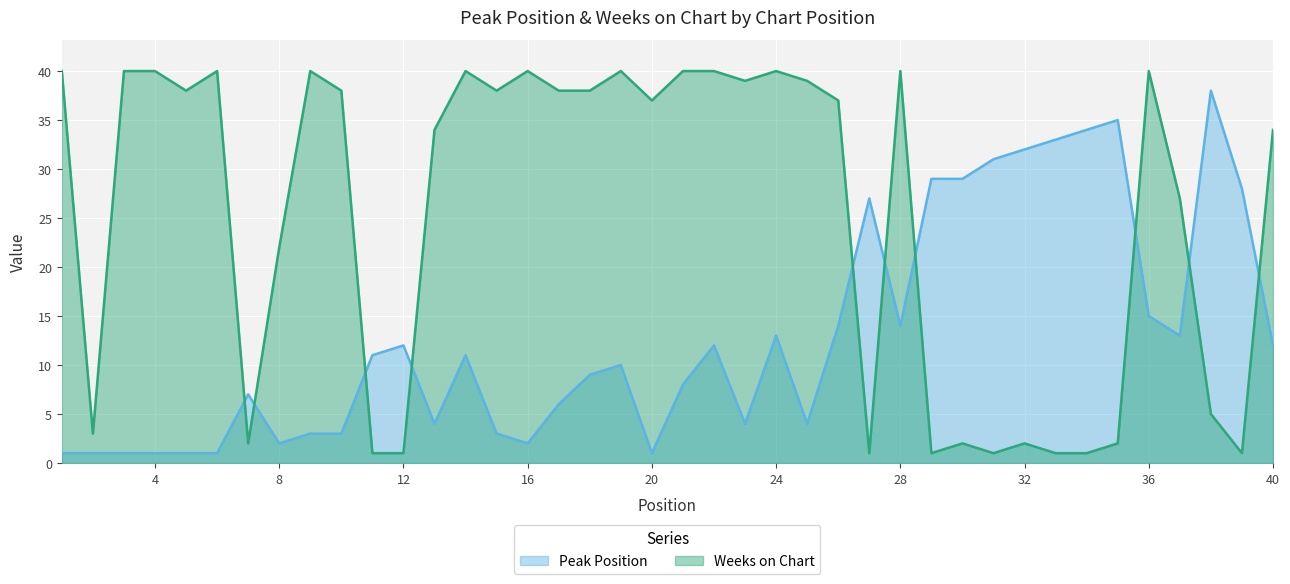

Rank the series at 8 from highest to lowest value.

Weeks on Chart, Peak Position